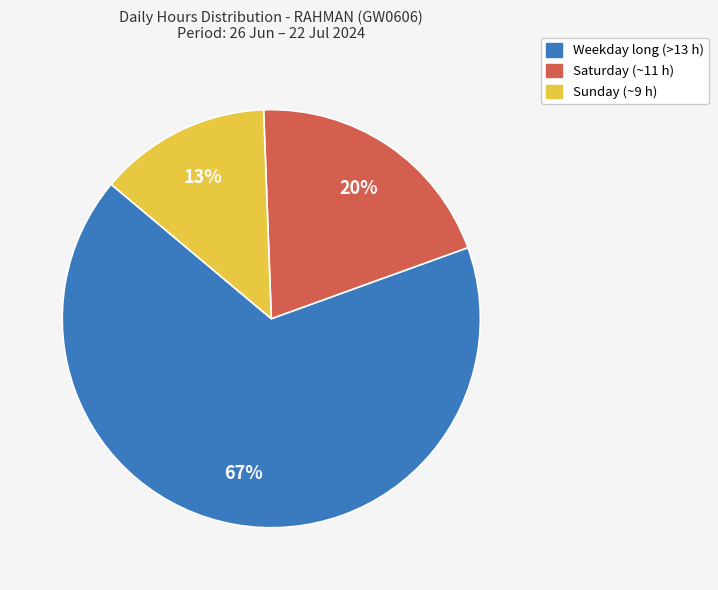

To the nearest percent, what is the average slice percentage?

33%